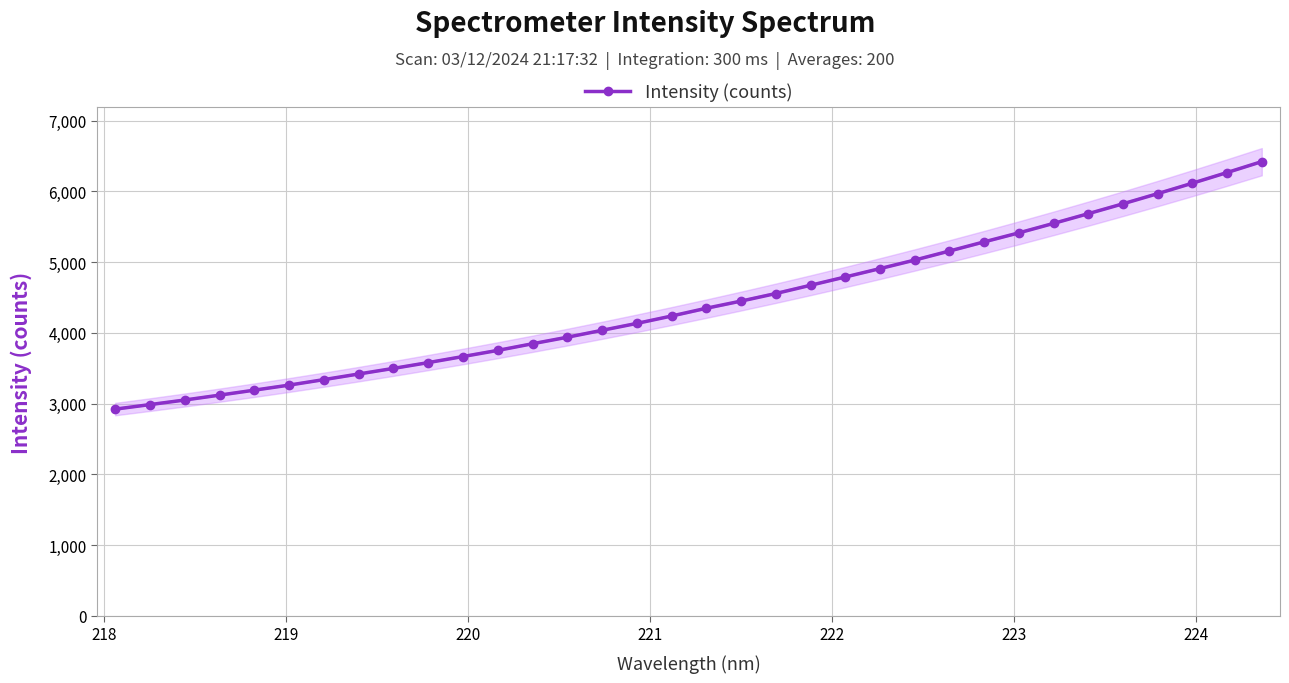

What is the minimum value for Intensity (counts)?

2921.0